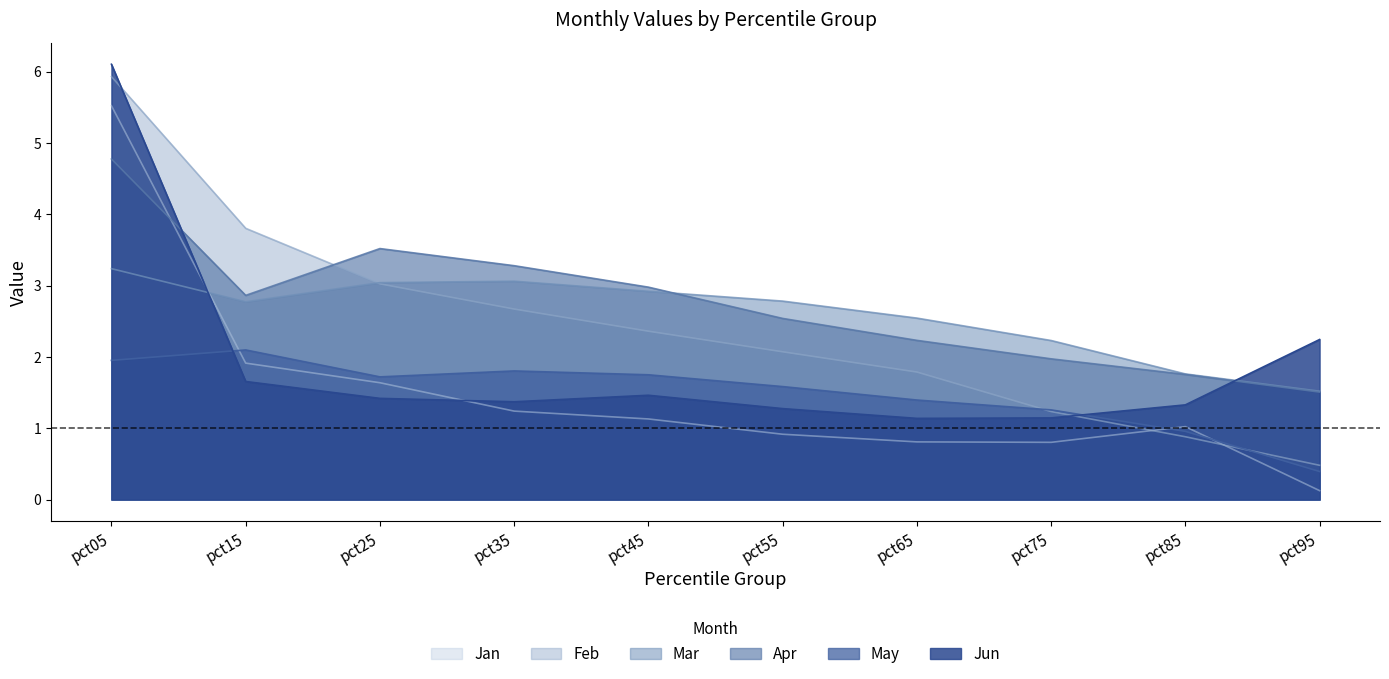

At pct25, list the series in order from smallest to largest.

Jun, Jan, May, Feb, Mar, Apr